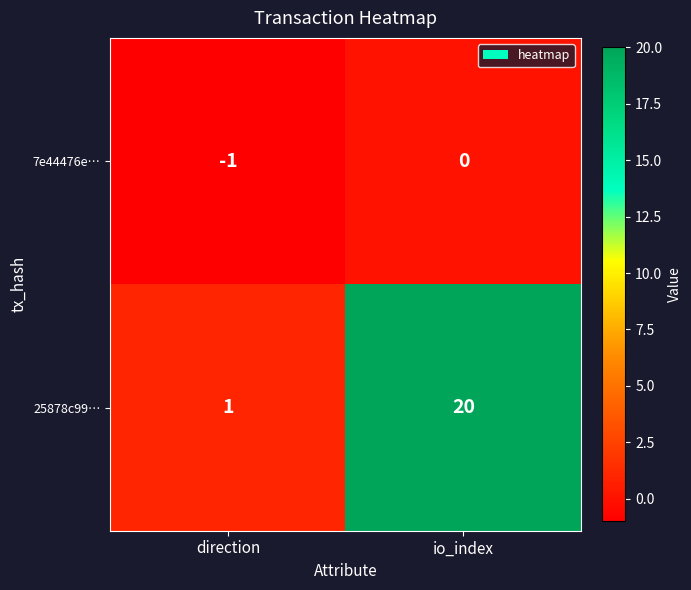

At which label is 7e44476e… closest to 0?

io_index